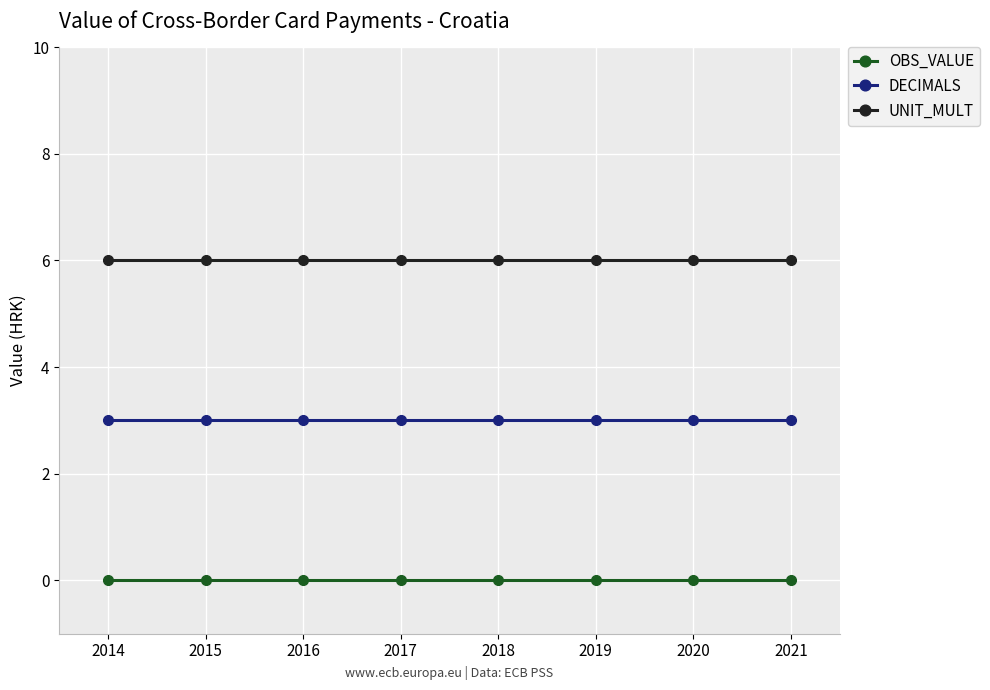

What is the spread (max minus min) of values at 2018?

6